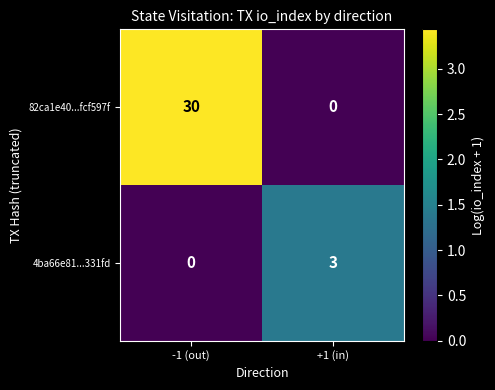

What is the total value across all series at +1 (in)?

3